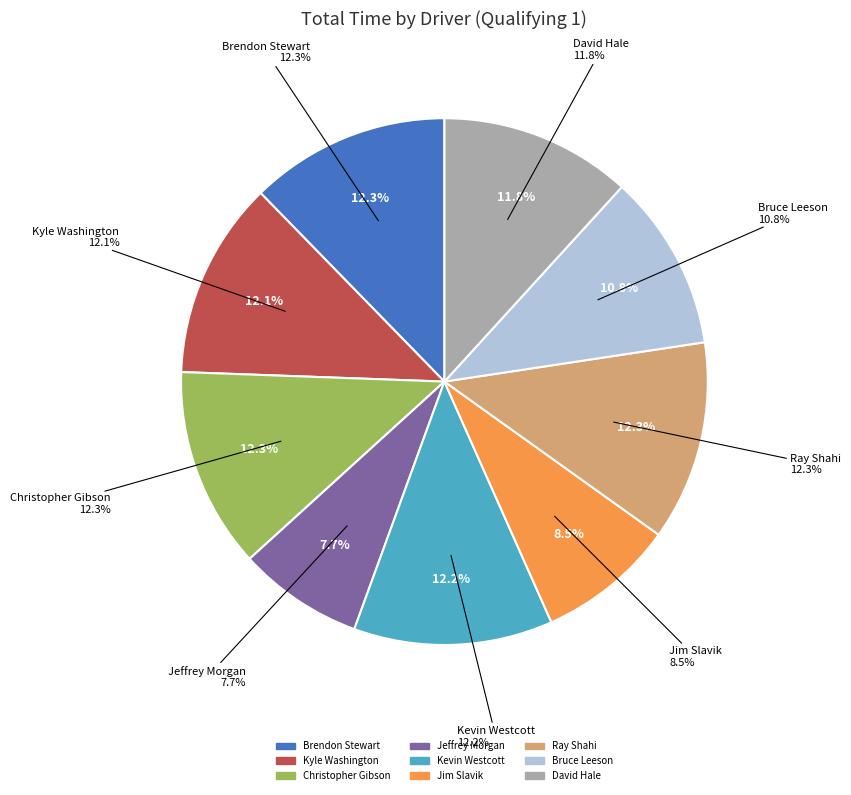

Does Brendon Stewart represent more than half of the total?

No